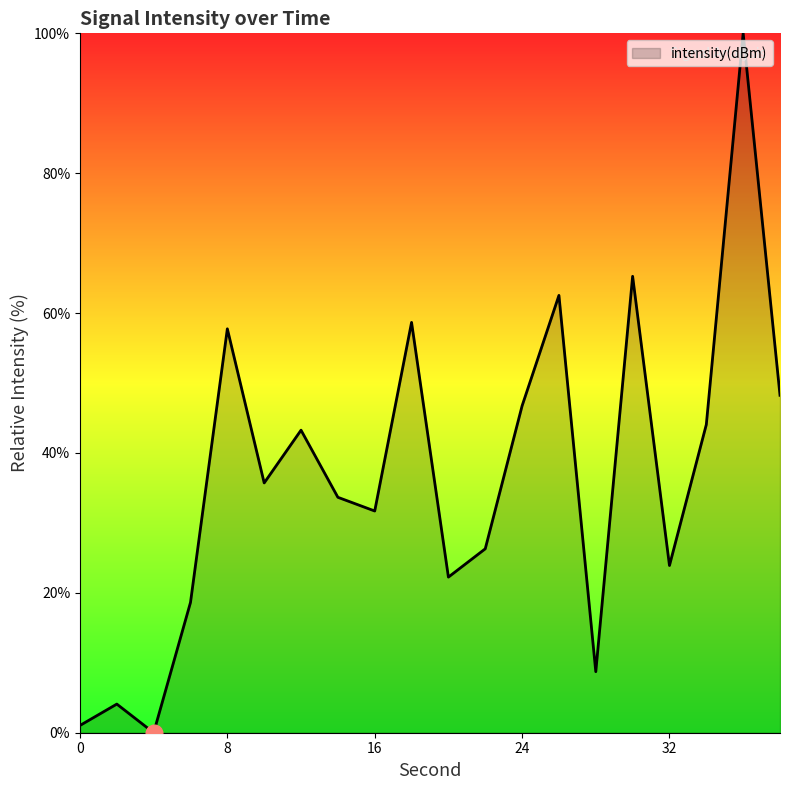

Reading left to right, what are all the values shown in this chart?

1.0	4.1	0.0	18.6	57.8	35.7	43.3	33.7	31.7	58.7	22.2	26.3	46.7	62.5	8.7	65.3	23.9	44.1	100.0	48.2